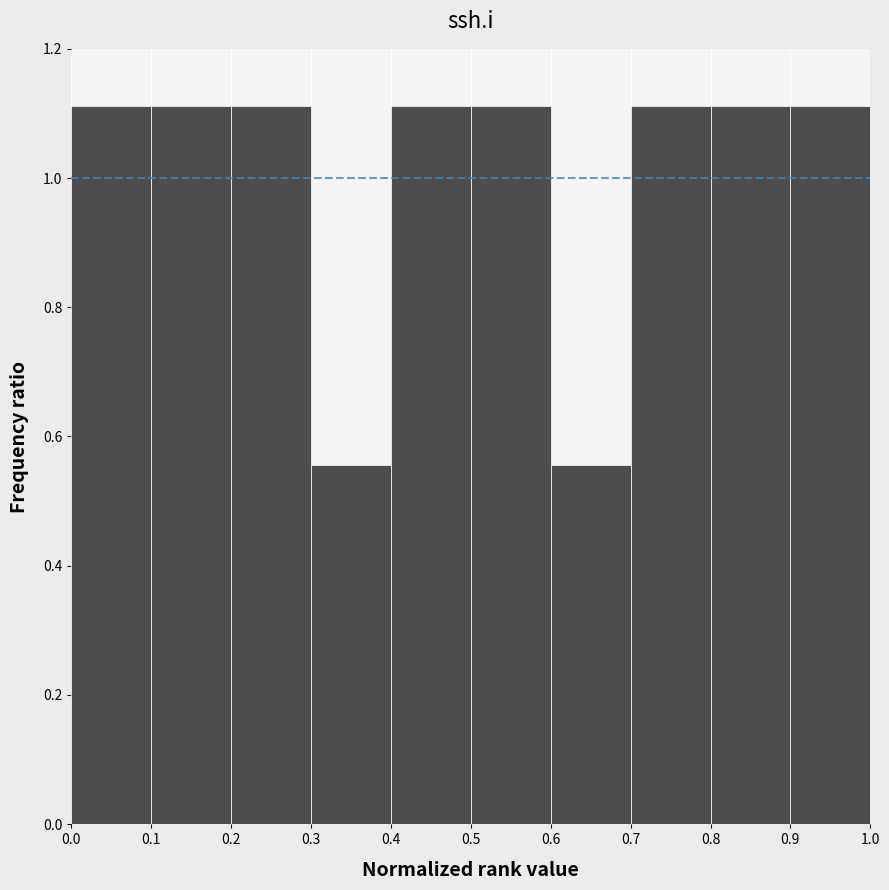

Reading left to right, transcribe this chart: for each bar, give the range it covers on the x-axis and its height. The values are not printed on the chart, so give them approximately, as read against the axis.

0.0 to 0.1: 1.12
0.1 to 0.2: 1.12
0.2 to 0.3: 1.12
0.3 to 0.4: 0.56
0.4 to 0.5: 1.12
0.5 to 0.6: 1.12
0.6 to 0.7: 0.56
0.7 to 0.8: 1.12
0.8 to 0.9: 1.12
0.9 to 1.0: 1.12